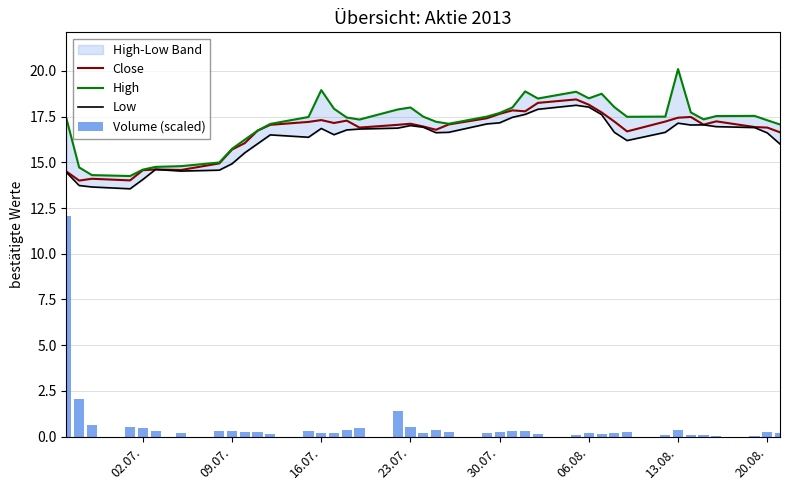

Reading right to left, extract all data points from this chart.

Close: 16.6	16.9	16.9	17.2	17.1	17.5	17.4	17.2	16.7	17.2	17.7	18.1	18.4	18.2	17.8	17.8	17.6	17.4	17.1	16.8	17.0	17.1	17.1	16.9	17.3	17.1	17.3	17.2	17.1	16.7	16.1	15.7	14.9	14.6	14.6	14.6	14.0	14.1	14.0	14.5
High: 17.1	17.3	17.5	17.5	17.4	17.7	20.1	17.5	17.5	18.0	18.8	18.5	18.9	18.5	18.9	18.0	17.7	17.5	17.1	17.2	17.5	18.0	17.9	17.3	17.4	17.9	18.9	17.5	17.1	16.7	16.2	15.7	15.0	14.8	14.8	14.6	14.2	14.3	14.7	17.4
Low: 16.0	16.6	16.9	16.9	17.1	17.0	17.1	16.6	16.2	16.6	17.6	18.0	18.1	17.9	17.6	17.5	17.2	17.1	16.6	16.6	16.9	17.0	16.9	16.8	16.8	16.5	16.9	16.4	16.5	16.0	15.5	14.9	14.6	14.5	14.6	14.1	13.6	13.7	13.7	14.4
Volume (scaled): 0.2	0.3	0.0	0.0	0.1	0.1	0.4	0.1	0.3	0.2	0.2	0.2	0.1	0.1	0.3	0.3	0.2	0.2	0.2	0.4	0.2	0.5	1.4	0.4	0.3	0.2	0.2	0.3	0.2	0.2	0.2	0.3	0.3	0.2	0.3	0.5	0.5	0.6	2.1	12.1